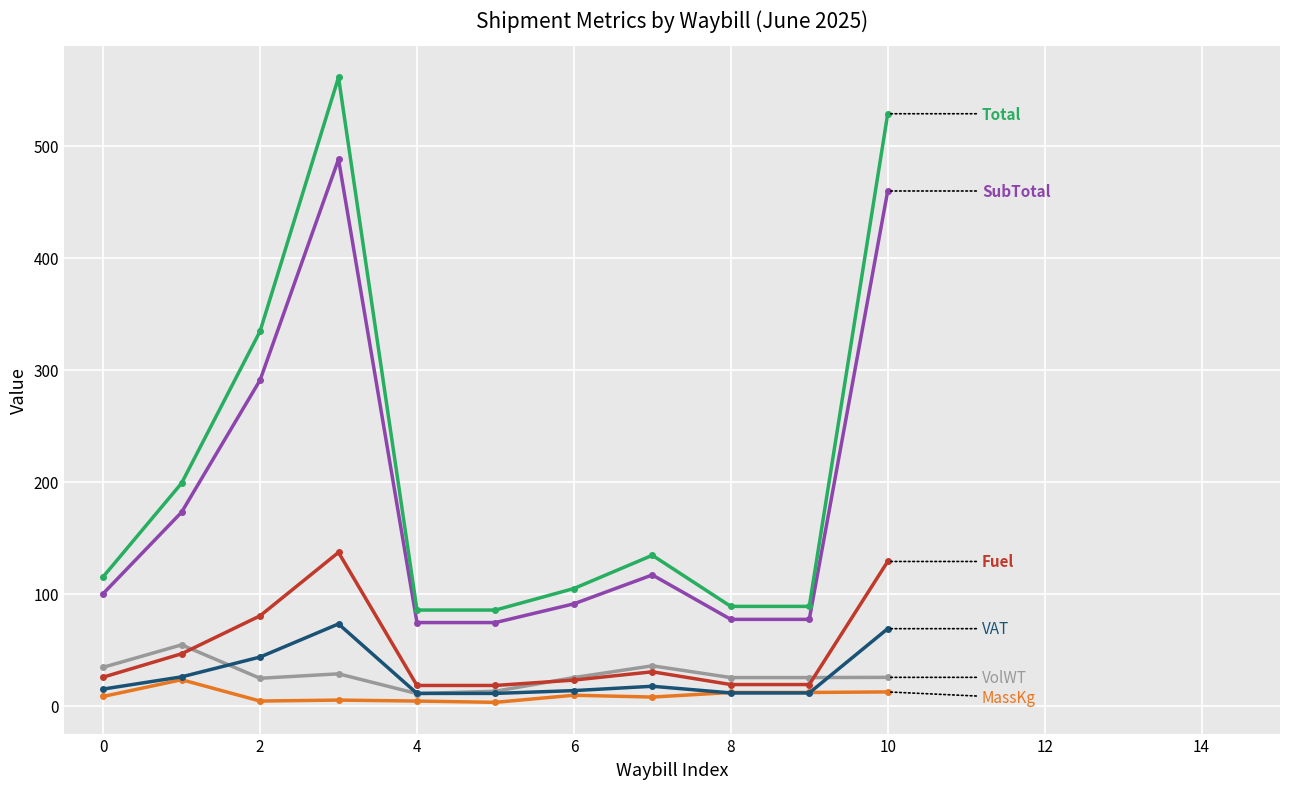

What is the maximum value shown in the chart?

561.2